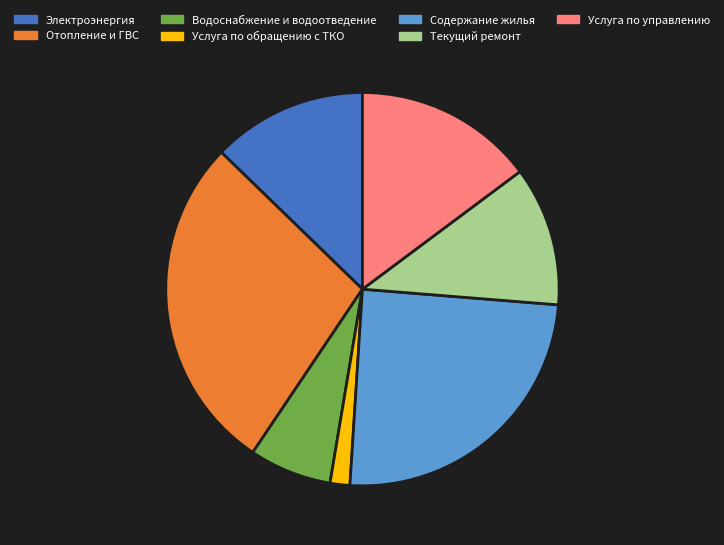

Rank the categories by value from highest to lowest.

Отопление и ГВС, Содержание жилья, Услуга по управлению, Электроэнергия, Текущий ремонт, Водоснабжение и водоотведение, Услуга по обращению с ТКО